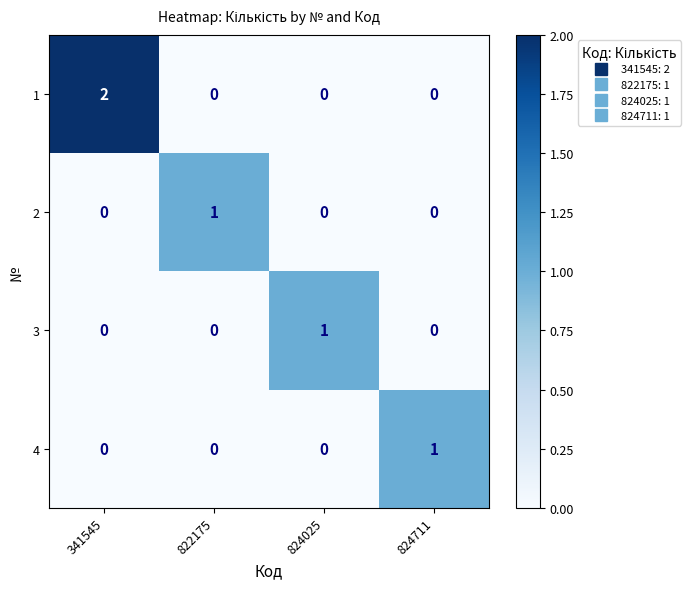

Count the 2 values in the range 0 to 1.

4